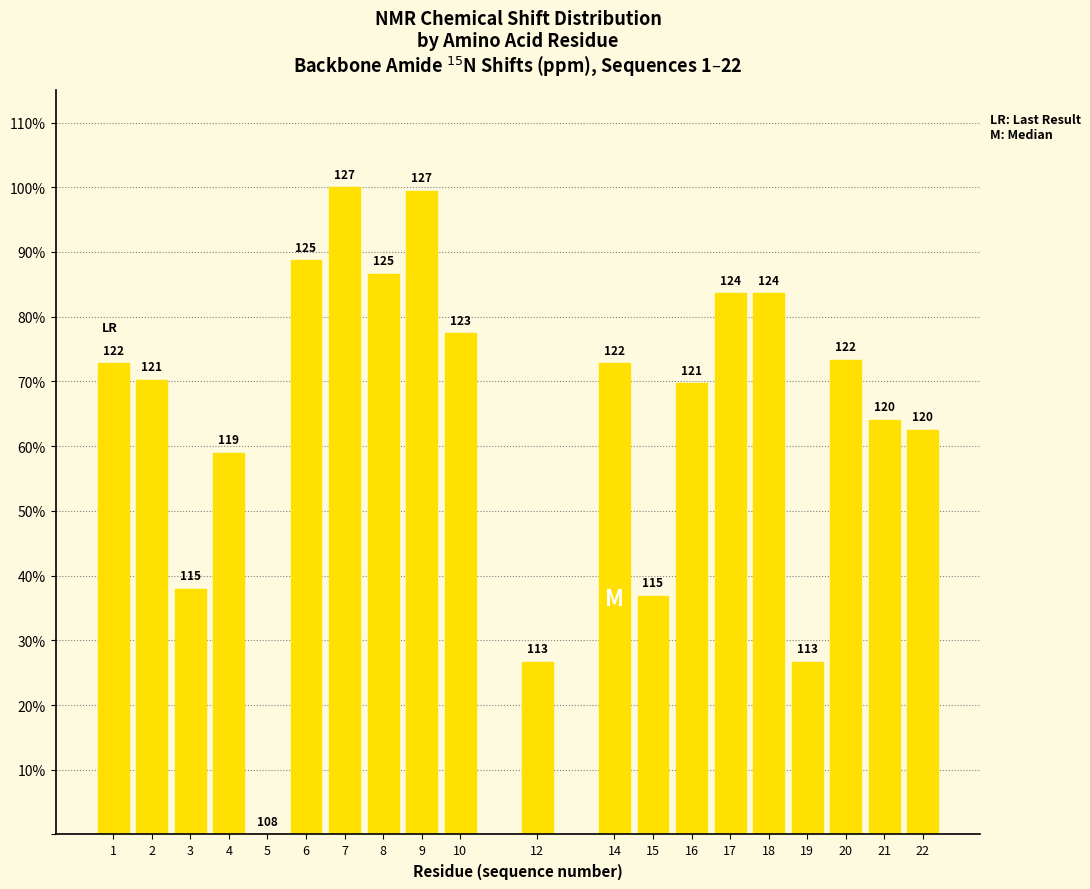

Rank the categories by value from lowest to highest.

5, 12, 19, 15, 3, 4, 22, 21, 16, 2, 1, 14, 20, 10, 17, 18, 8, 6, 9, 7